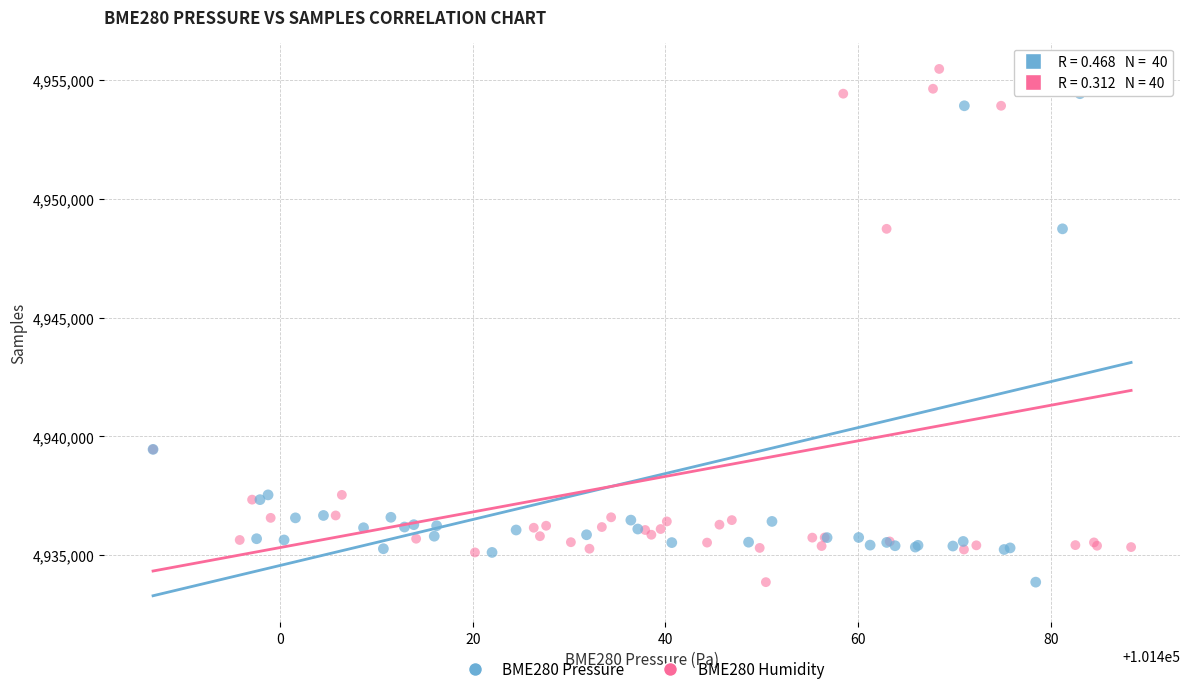

What are all the series names shown in the legend?

BME280 Pressure, BME280 Humidity